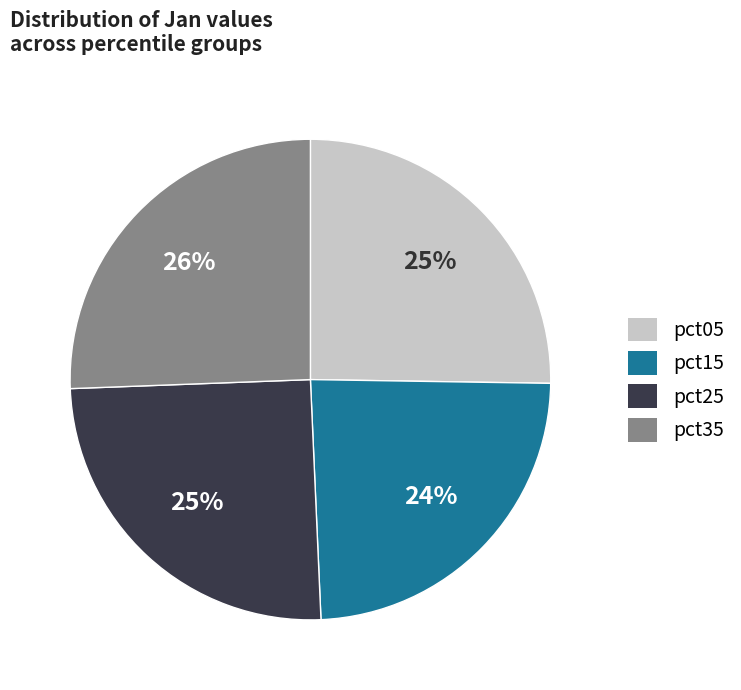

Is there any slice that represents more than half of the pie?

No